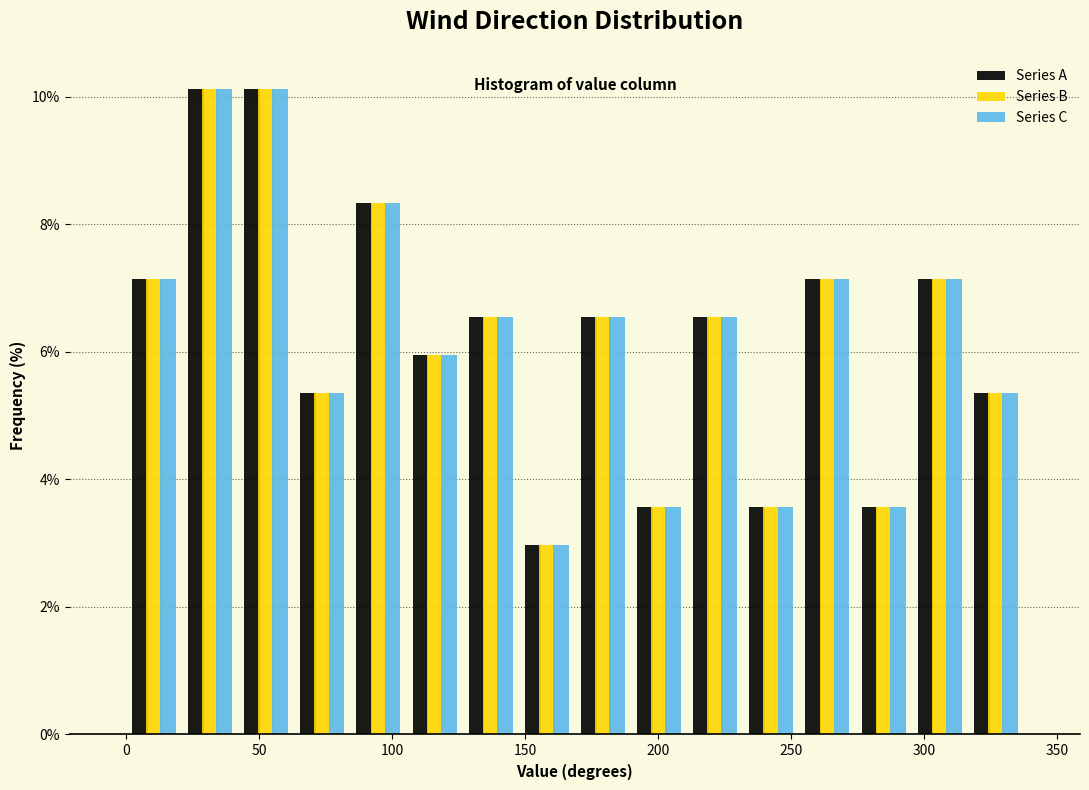

Reading left to right, list every range on the x-axis with the height of the bar of each series over it. Neither the bar edges nor the heights are printed on the chart, so give them approximately, as read against the axes.

0 to 20: Series A=7.2	Series B=7.2	Series C=7.2
20 to 40: Series A=10.2	Series B=10.2	Series C=10.2
40 to 65: Series A=10.2	Series B=10.2	Series C=10.2
65 to 85: Series A=5.4	Series B=5.4	Series C=5.4
85 to 105: Series A=8.4	Series B=8.4	Series C=8.4
105 to 125: Series A=6.0	Series B=6.0	Series C=6.0
125 to 150: Series A=6.6	Series B=6.6	Series C=6.6
150 to 170: Series A=3.0	Series B=3.0	Series C=3.0
170 to 190: Series A=6.6	Series B=6.6	Series C=6.6
190 to 210: Series A=3.6	Series B=3.6	Series C=3.6
210 to 230: Series A=6.6	Series B=6.6	Series C=6.6
230 to 255: Series A=3.6	Series B=3.6	Series C=3.6
255 to 275: Series A=7.2	Series B=7.2	Series C=7.2
275 to 295: Series A=3.6	Series B=3.6	Series C=3.6
295 to 315: Series A=7.2	Series B=7.2	Series C=7.2
315 to 340: Series A=5.4	Series B=5.4	Series C=5.4